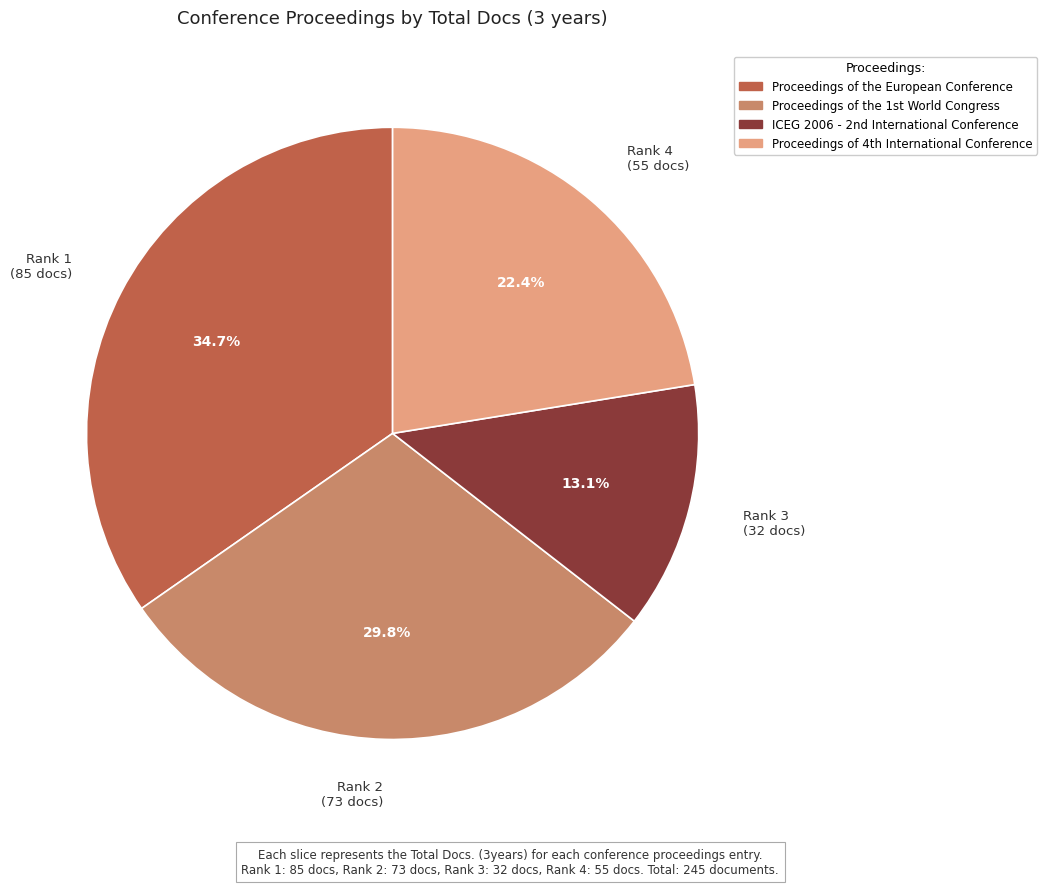

Count the number of slices in the pie.

4